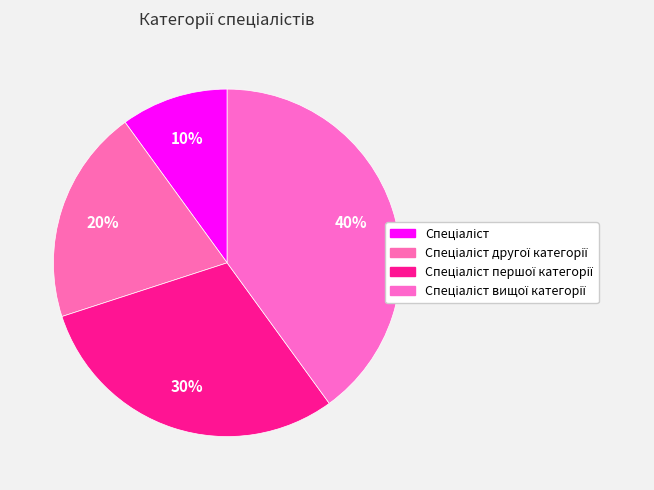

How many segments does this pie chart have?

4